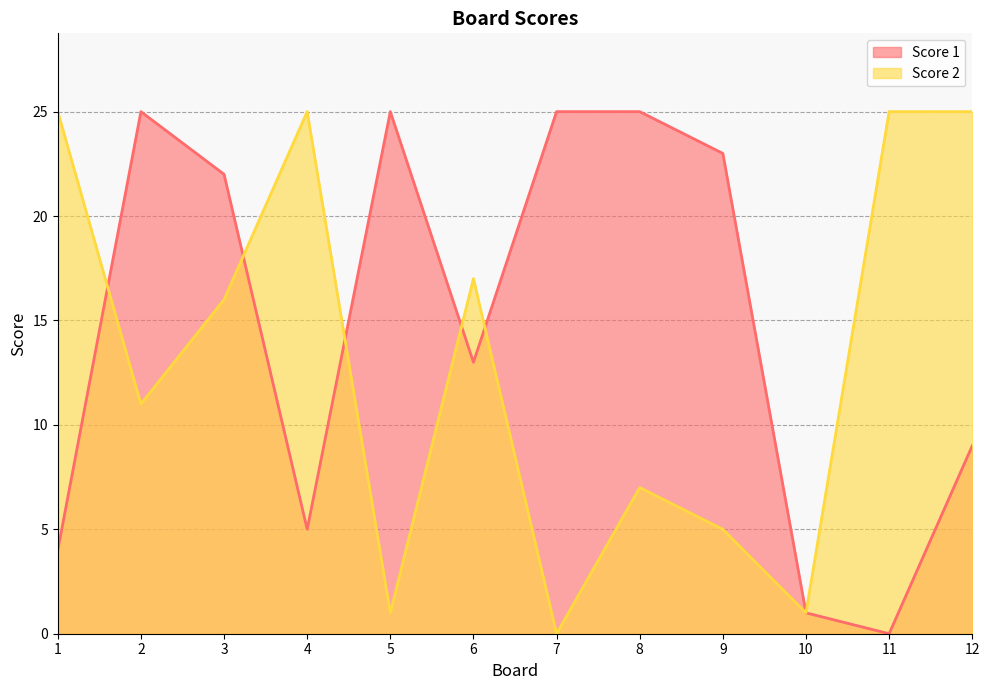

How many data points in Score 1 are above 22?

5